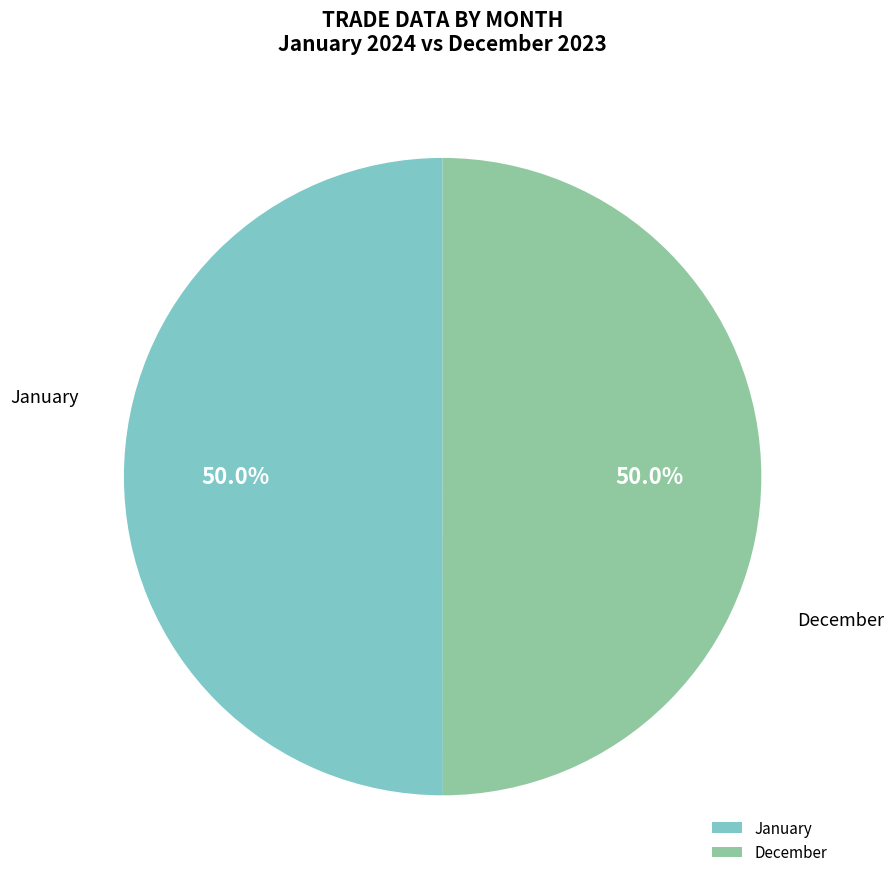

Do January and December together represent more than half of the pie?

Yes